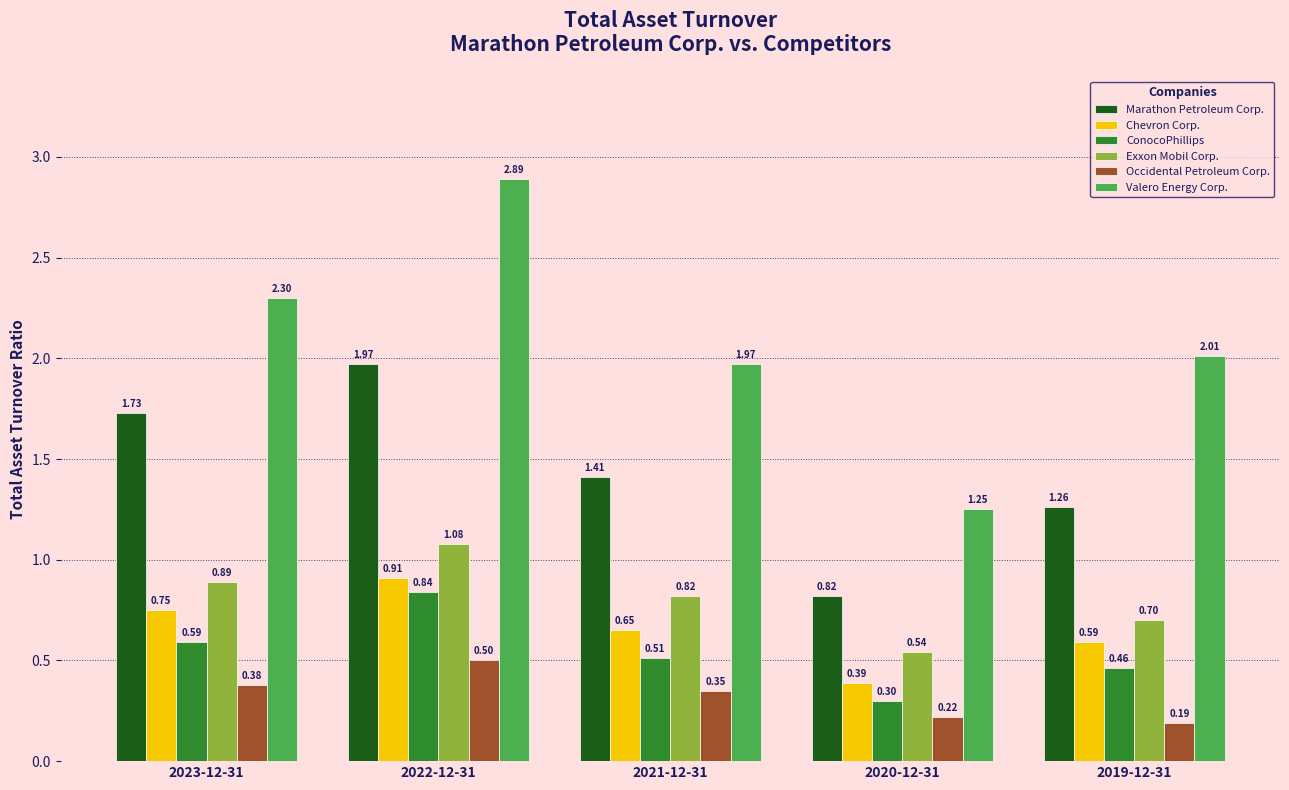

Is it true that Occidental Petroleum Corp. equals 0.3 at 2021-12-31?

True